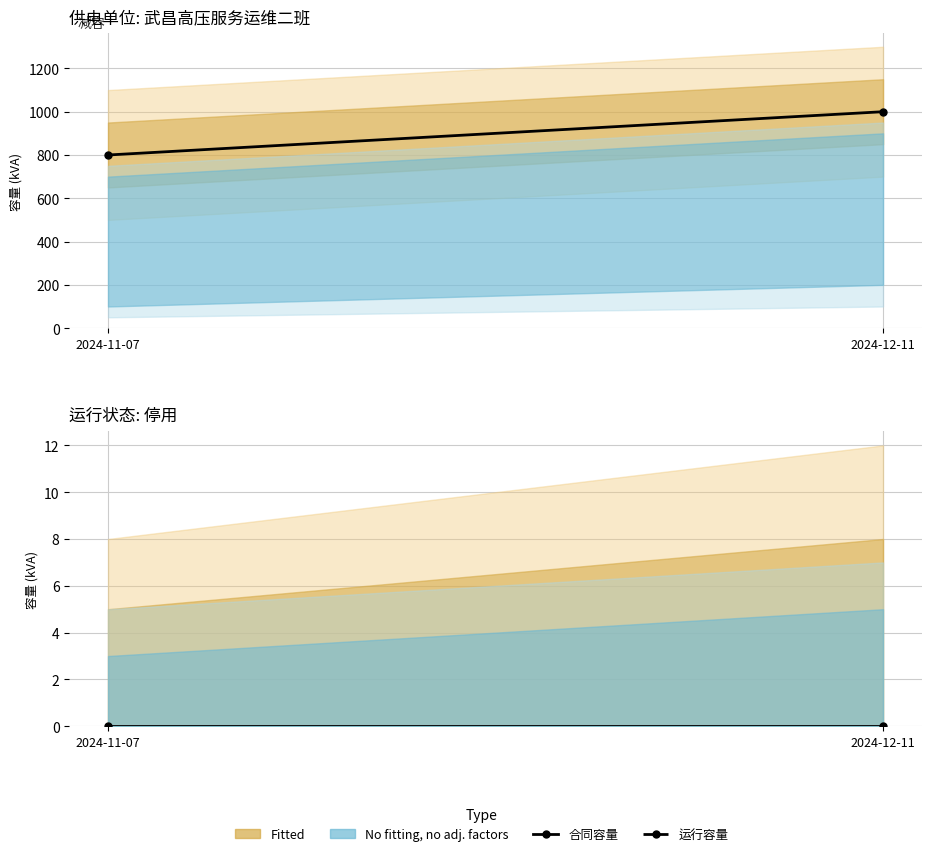

True or false: 合同容量 has a value of 800 at 2024-11-07.

True